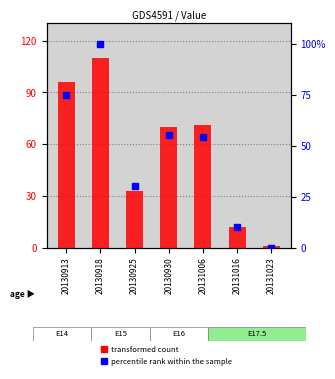

What is the total value across all series at 20130913?

171